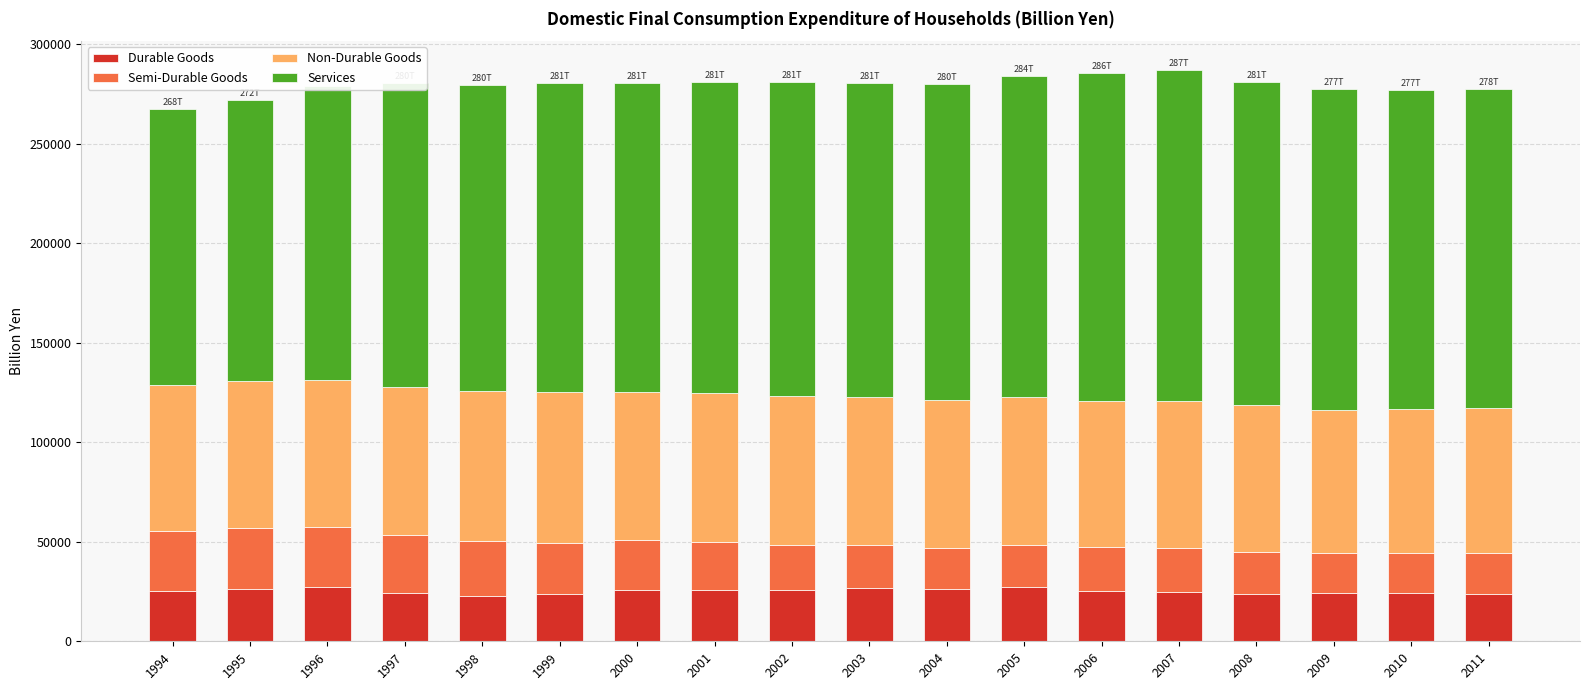

What is the total value across all series at 2001?

281311.9